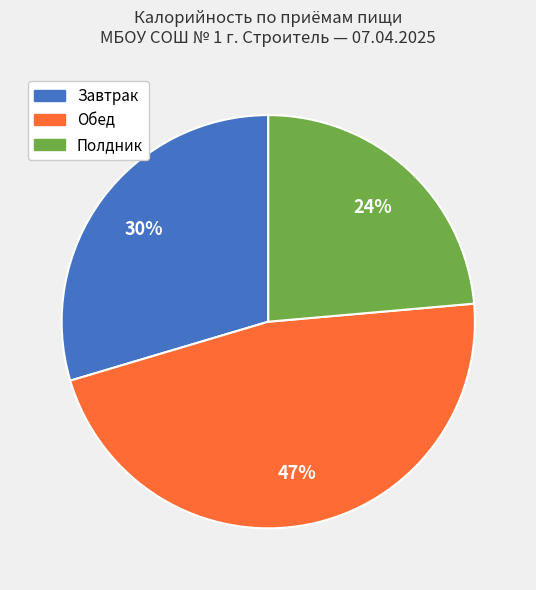

How many slices are in this pie chart?

3